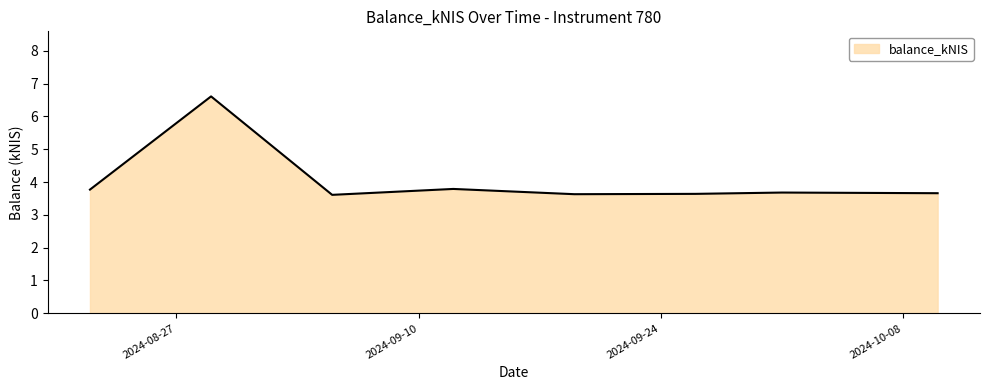

What is the greatest value displayed?

6.6